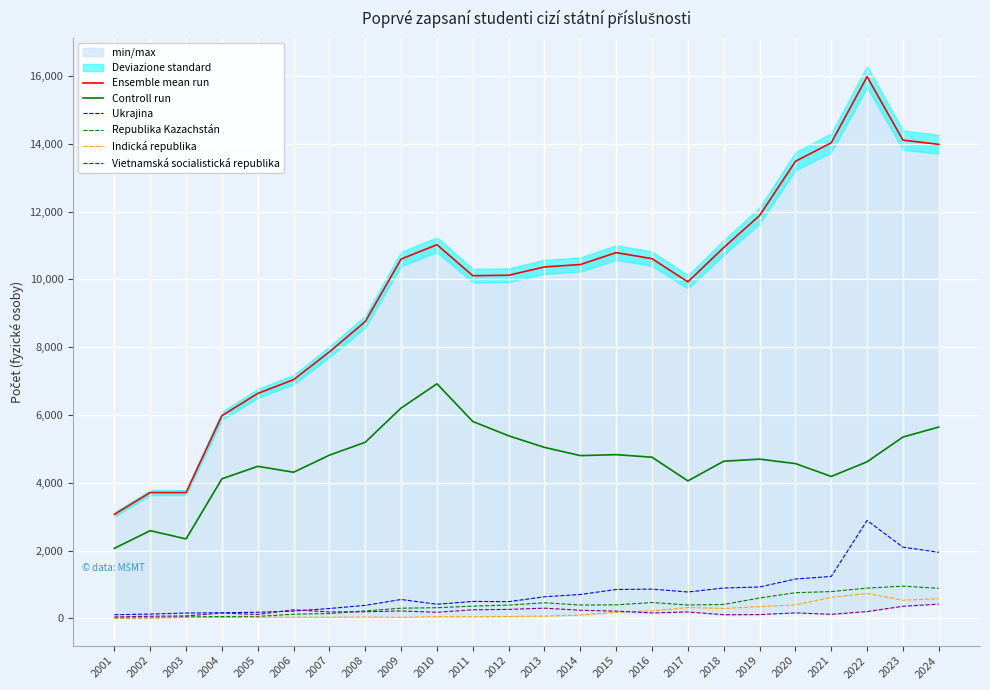

Reading left to right, what are all the values shown in this chart?

Ensemble mean run: 2001=3069	2002=3712	2003=3711	2004=5980	2005=6636	2006=7043	2007=7863	2008=8757	2009=10601	2010=11024	2011=10110	2012=10124	2013=10369	2014=10439	2015=10791	2016=10612	2017=9928	2018=10940	2019=11885	2020=13483	2021=14032	2022=15982	2023=14109	2024=13985
Controll run: 2001=2066	2002=2588	2003=2344	2004=4117	2005=4486	2006=4311	2007=4816	2008=5196	2009=6206	2010=6921	2011=5809	2012=5386	2013=5044	2014=4802	2015=4830	2016=4755	2017=4056	2018=4636	2019=4698	2020=4567	2021=4187	2022=4620	2023=5350	2024=5645
Ukrajina: 2001=108	2002=127	2003=158	2004=166	2005=180	2006=216	2007=291	2008=384	2009=557	2010=417	2011=500	2012=493	2013=638	2014=705	2015=852	2016=864	2017=778	2018=896	2019=926	2020=1160	2021=1238	2022=2888	2023=2101	2024=1949
Republika Kazachstán: 2001=11	2002=15	2003=44	2004=55	2005=56	2006=124	2007=143	2008=219	2009=301	2010=315	2011=361	2012=392	2013=460	2014=394	2015=399	2016=468	2017=394	2018=411	2019=601	2020=757	2021=791	2022=893	2023=951	2024=886
Indická republika: 2001=12	2002=17	2003=21	2004=26	2005=34	2006=35	2007=32	2008=39	2009=30	2010=49	2011=49	2012=56	2013=67	2014=97	2015=183	2016=222	2017=319	2018=294	2019=346	2020=398	2021=620	2022=734	2023=536	2024=581
Vietnamská socialistická republika: 2001=42	2002=62	2003=72	2004=158	2005=115	2006=254	2007=190	2008=195	2009=219	2010=180	2011=252	2012=265	2013=301	2014=240	2015=214	2016=160	2017=189	2018=107	2019=111	2020=163	2021=119	2022=201	2023=357	2024=420